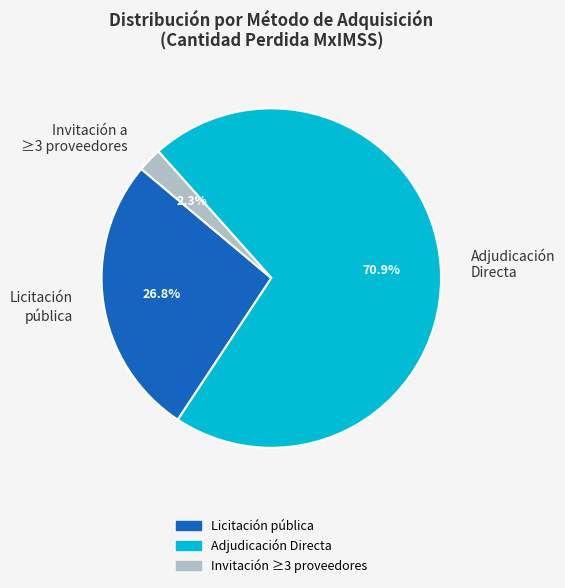

Does any single category account for the majority?

Yes